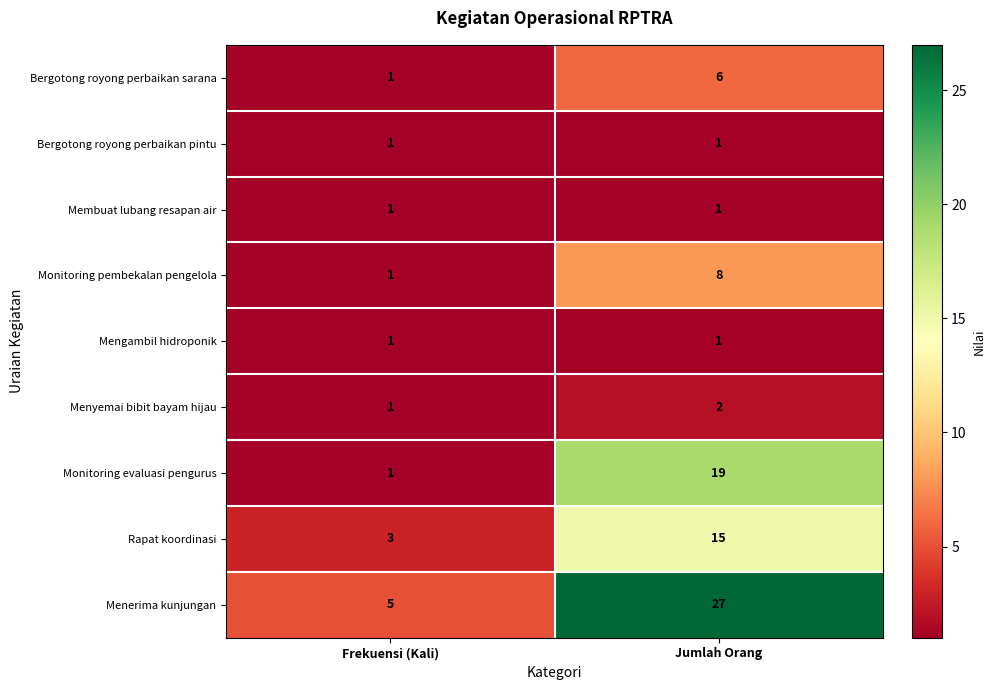

What is the spread (max minus min) of values at Frekuensi (Kali)?

4